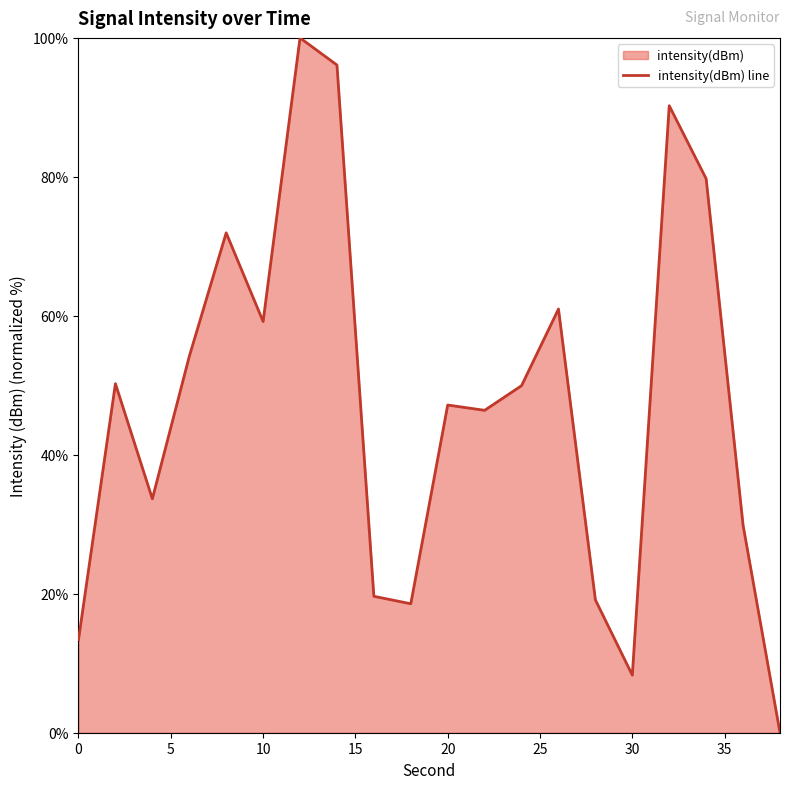

How many lines are shown in the chart?

1